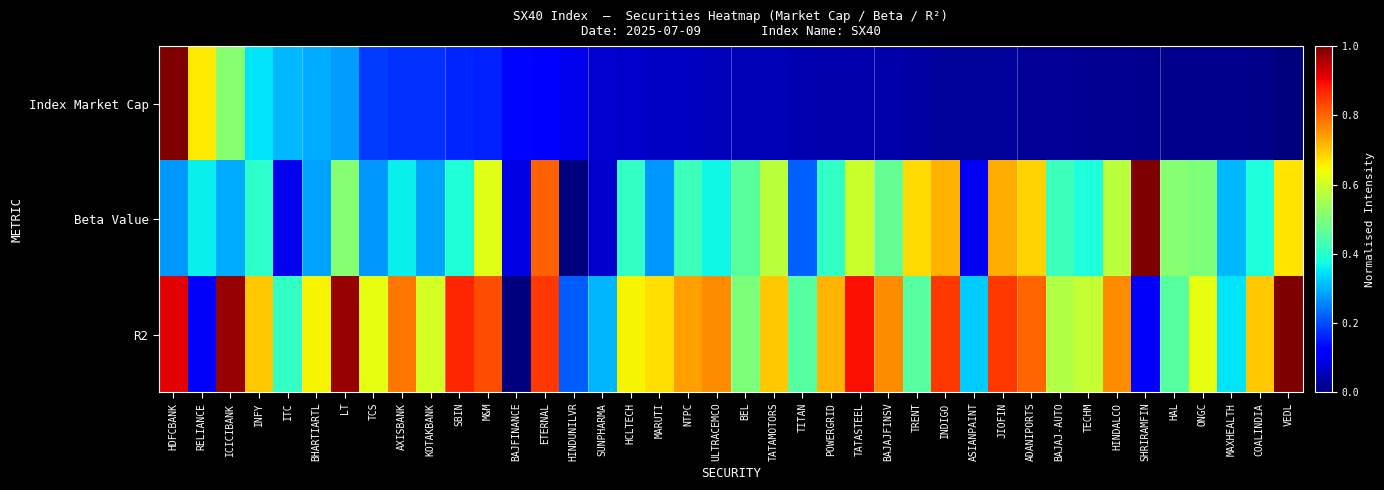

Between MAXHEALTH and POWERGRID, which is larger?

POWERGRID